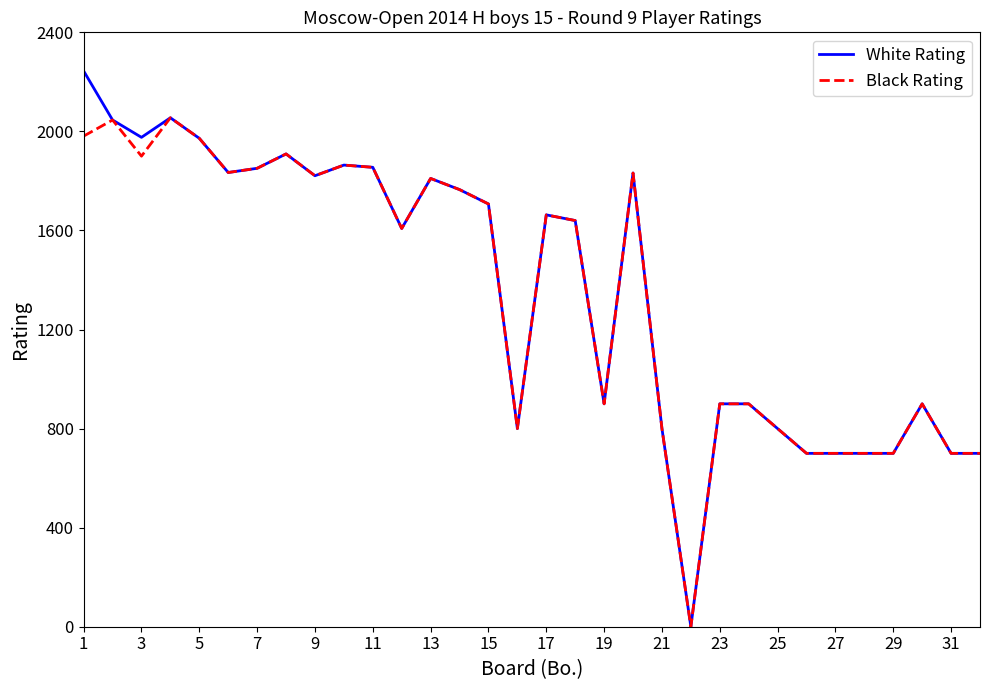

What is the maximum value shown in the chart?

2244